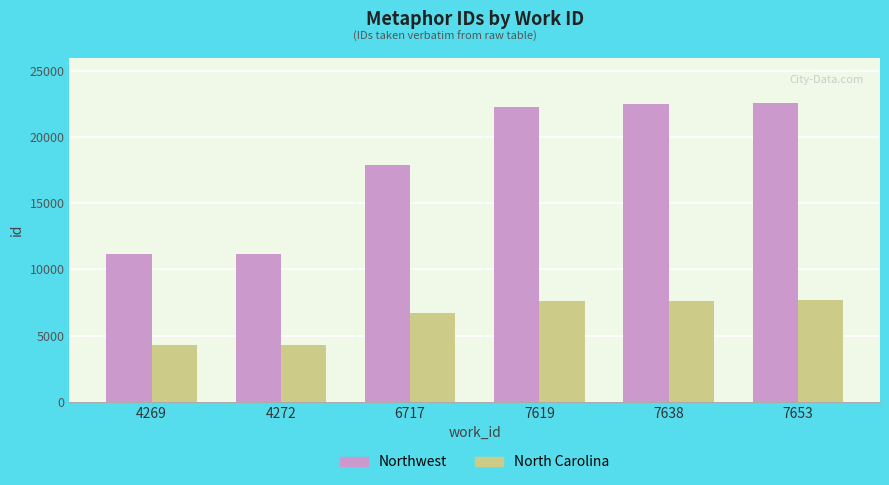

What is the maximum value shown in the chart?

22568